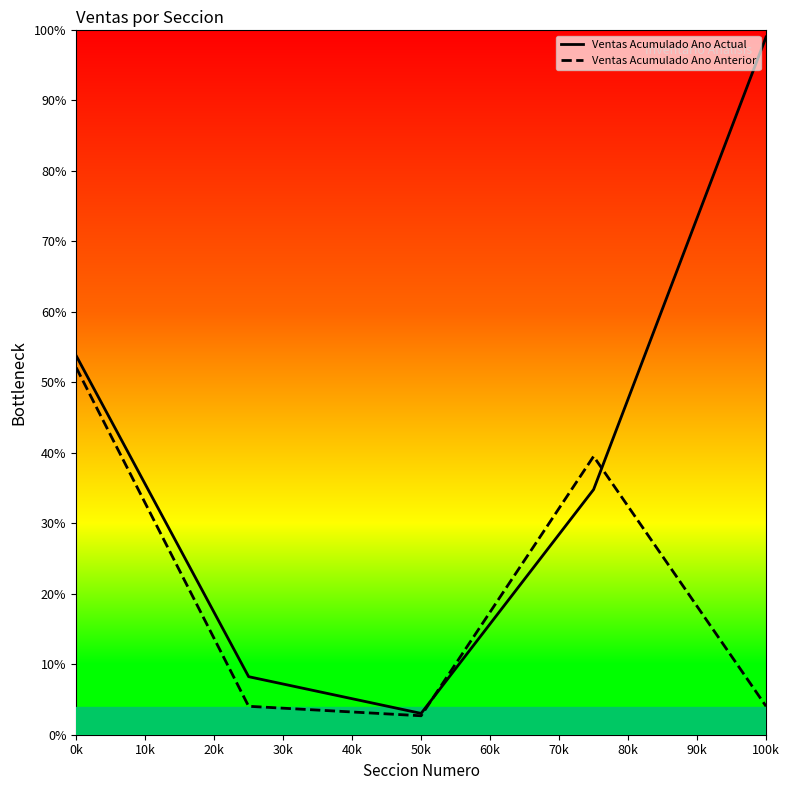

Rank the series by their average value, from highest to lowest.

Ventas Acumulado Ano Actual, Ventas Acumulado Ano Anterior